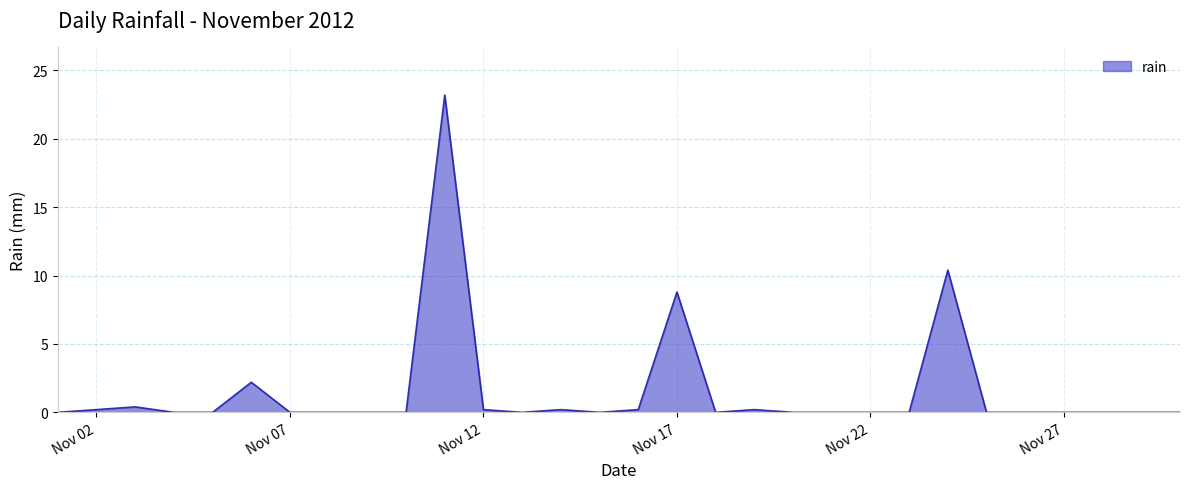

What is the difference between the maximum and minimum values?

23.2